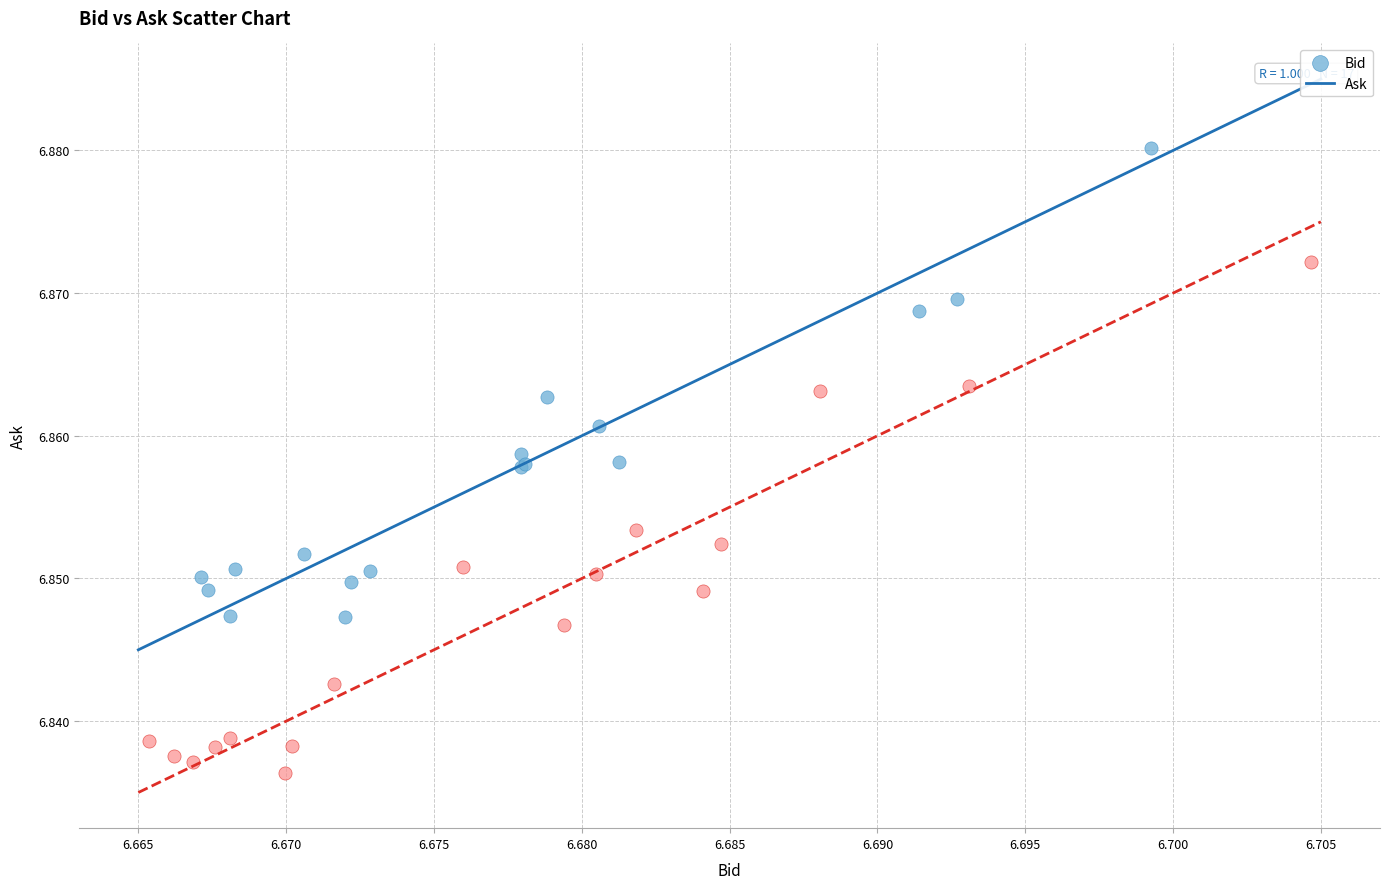

Which series has the largest Y range (max minus min)?

Ask